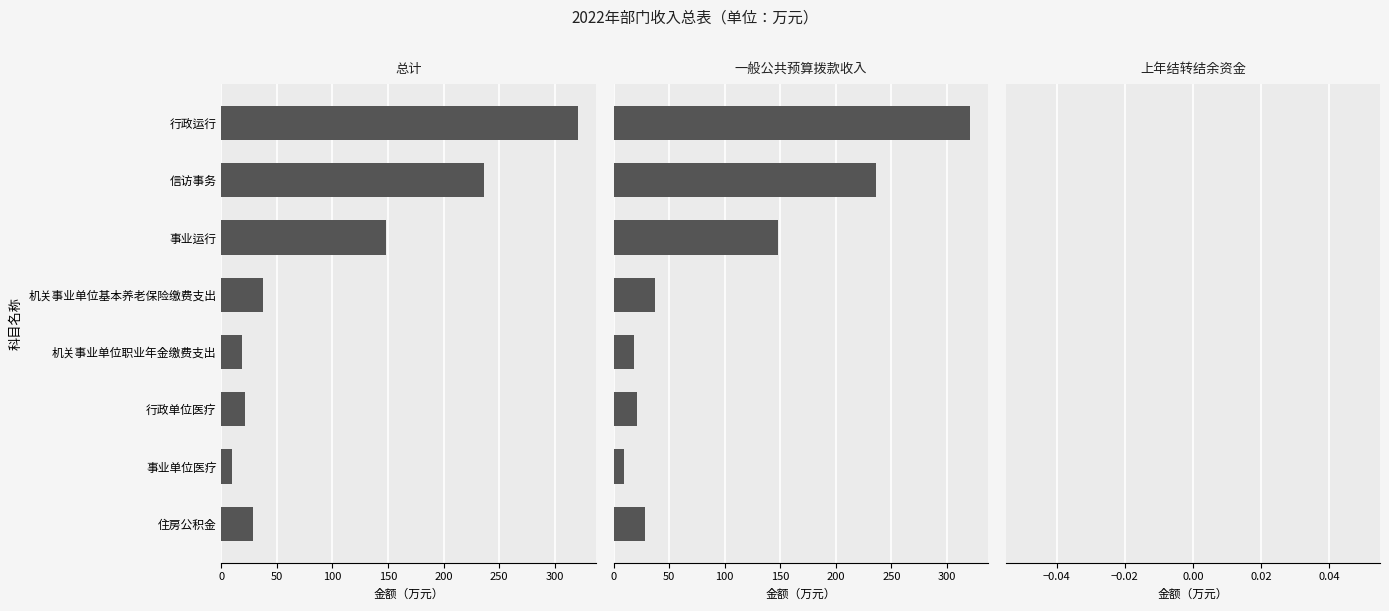

Is the value of 总计 at 350 greater than the value of 一般公共预算拨款收入 at 0?

No